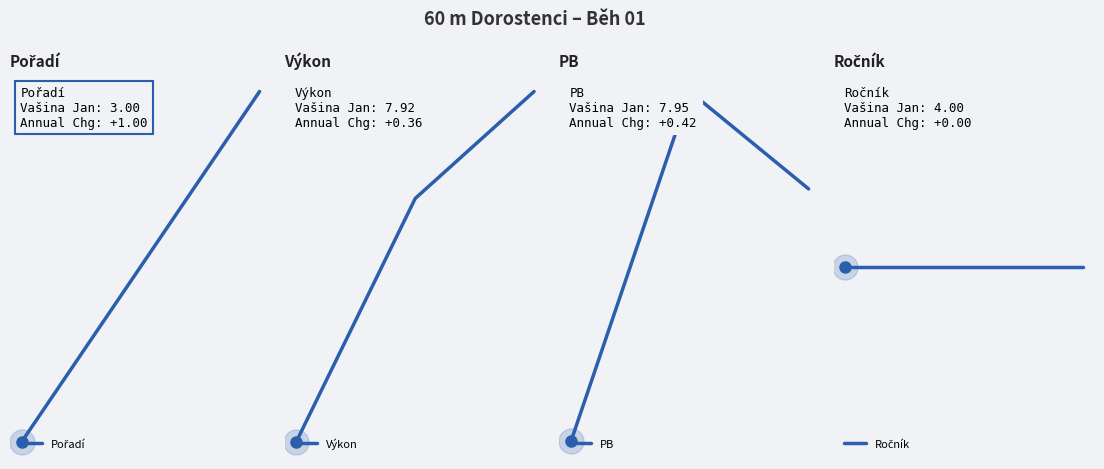

What are all the series names shown in the legend?

Pořadí, Výkon, PB, Ročník